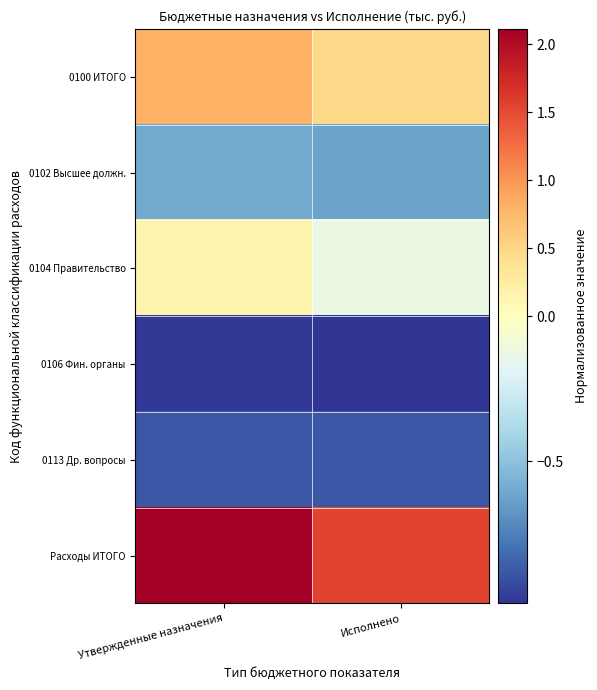

What is the difference between the highest and lowest values at Исполнено?

2.5